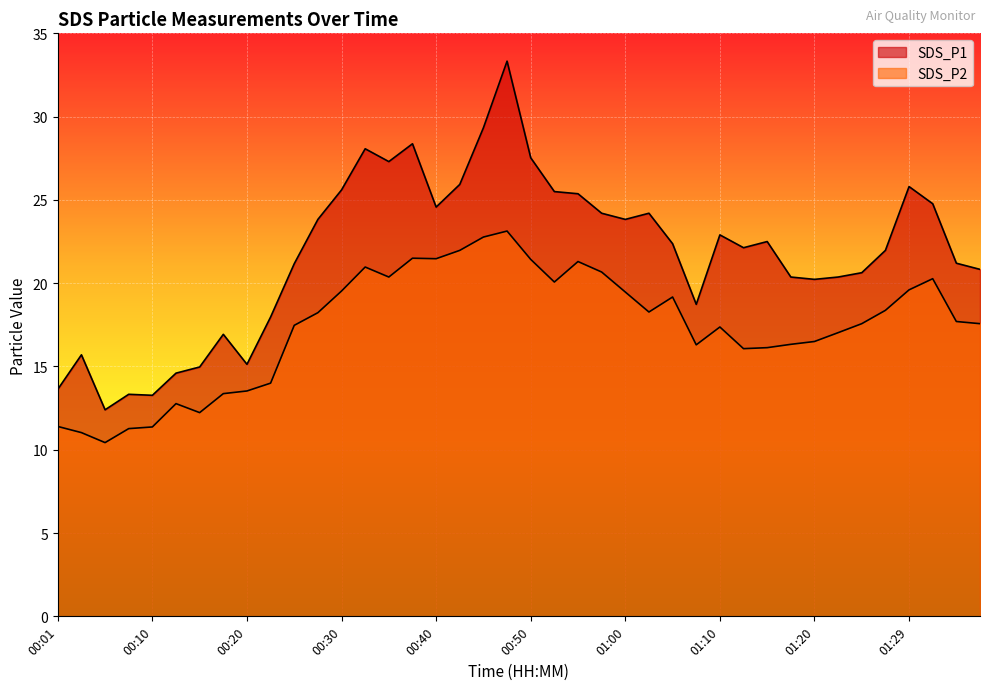

What is the total value across all series at 01:12?

38.2